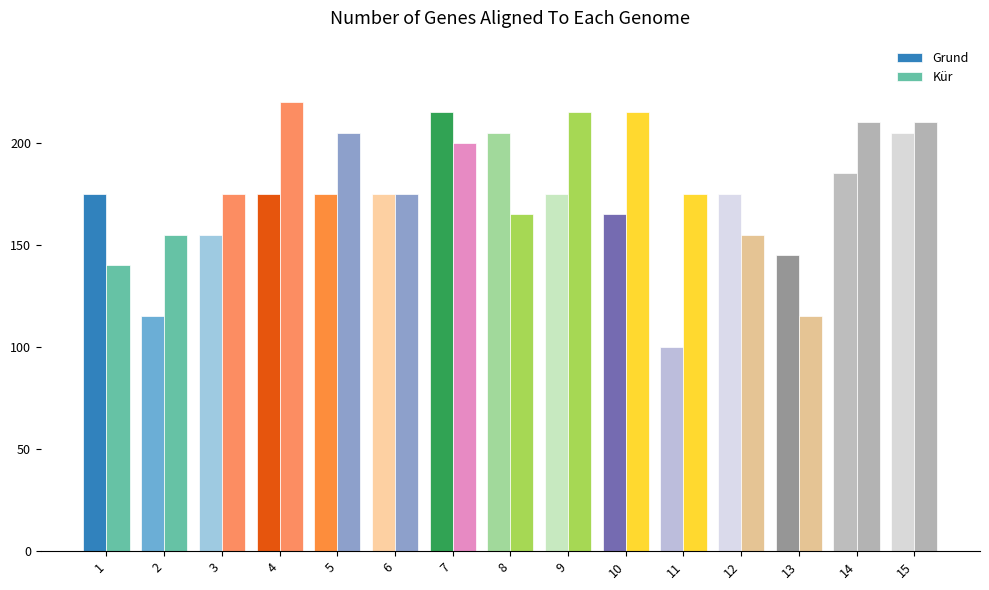

Rank the series by their maximum value, from lowest to highest.

Grund, Kür